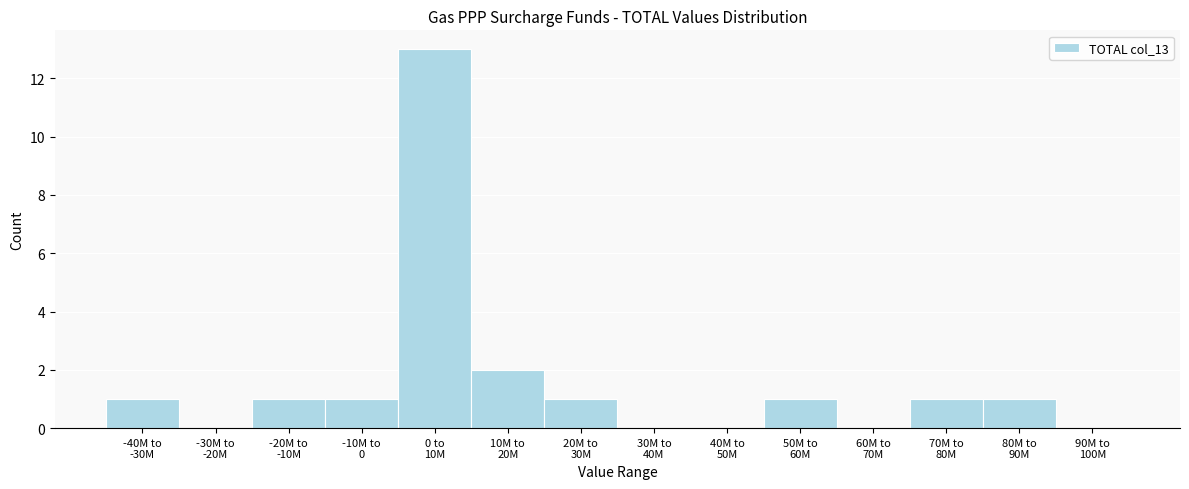

What is the sum of all values?

22